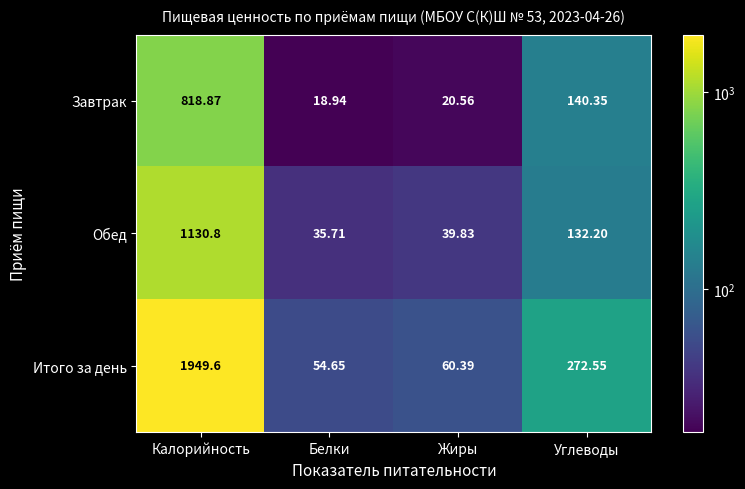

Is the value of Итого за день at Жиры greater than the value of Завтрак at Углеводы?

No